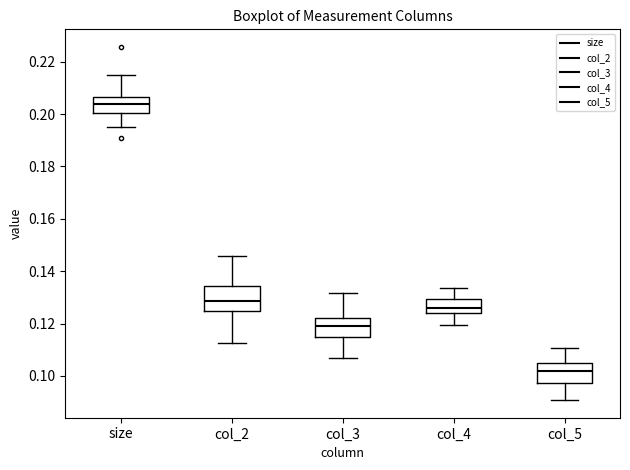

Where does the lower whisker of the box for size end on the y-axis? The values are not printed on the chart, so give them approximately, as read against the axis.

0.194